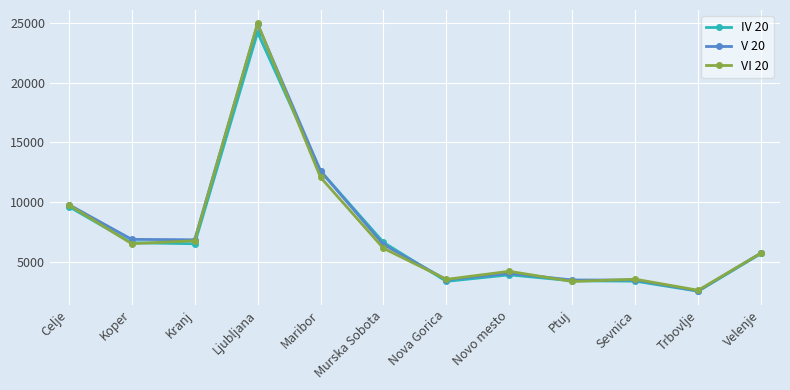

What is the label of the 10th point from the right?

Kranj